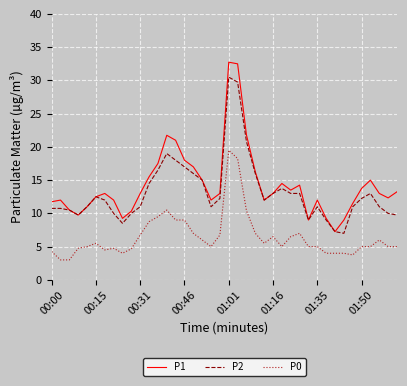

Which series has the largest range (max minus min)?

P1